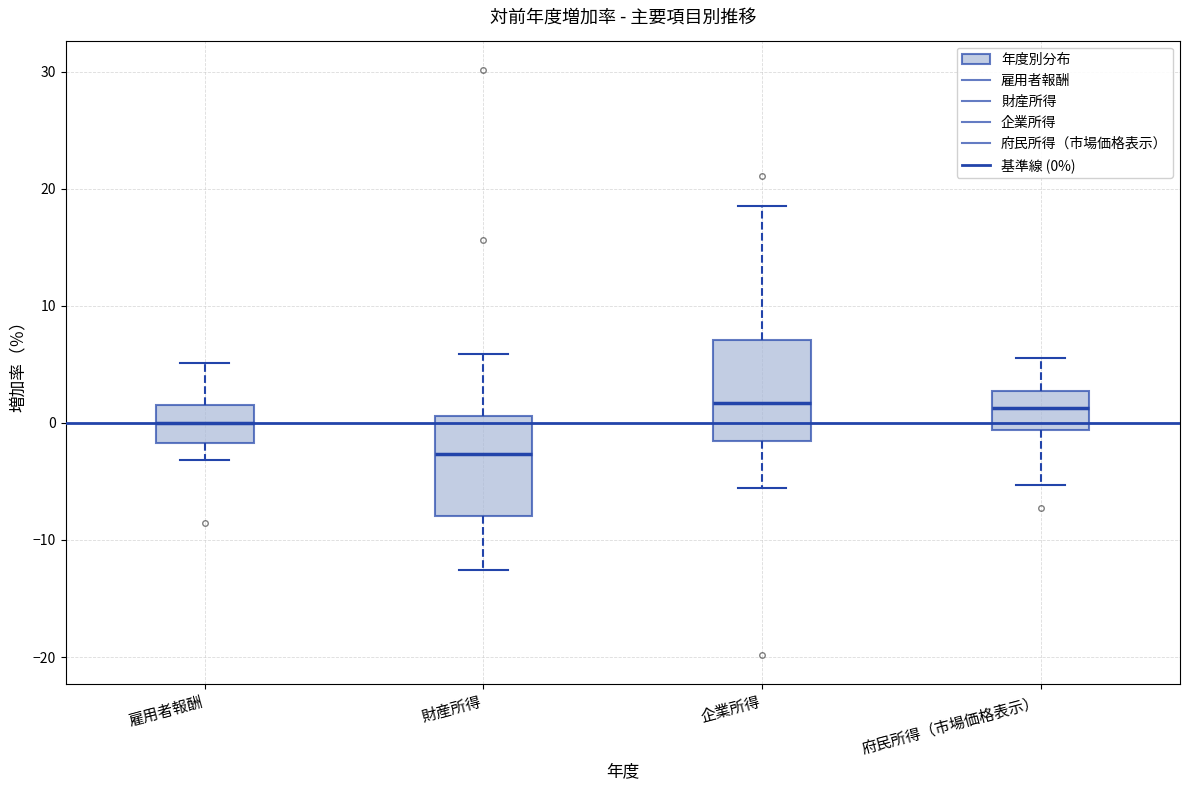

Reading left to right, transcribe this box plot: for each box, give where its median line is, the range the box spans, and where its two whiskers end, as read against the y-axis. The values are not printed on the chart, so give them approximately, as read against the axis.

雇用者報酬: median 0, box -2 to 1, whiskers -3 to 5
財産所得: median -3, box -8 to 1, whiskers -13 to 6
企業所得: median 2, box -2 to 7, whiskers -6 to 19
府民所得（市場価格表示）: median 1, box -1 to 3, whiskers -5 to 6